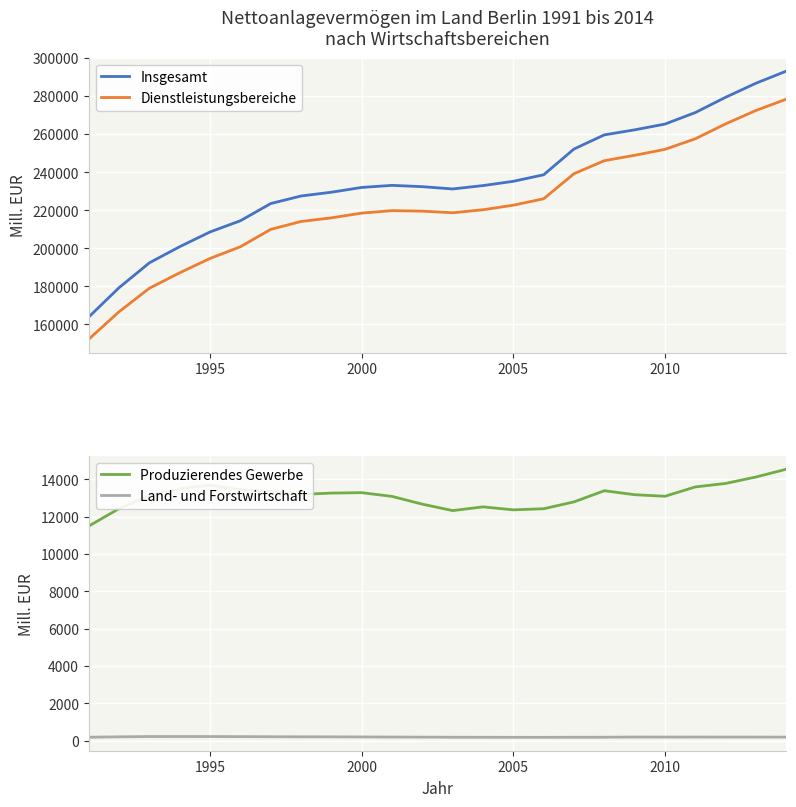

How many series are shown in this chart?

4